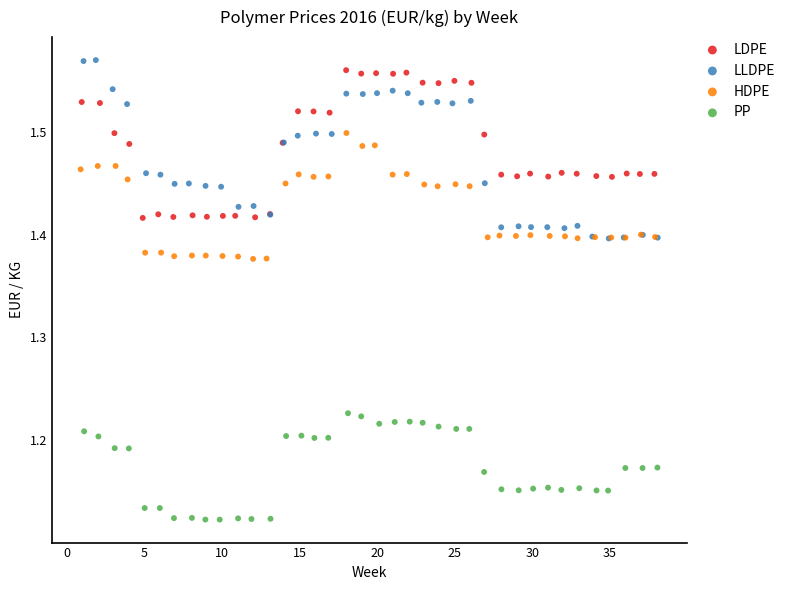

Which series reaches the minimum Y coordinate?

PP